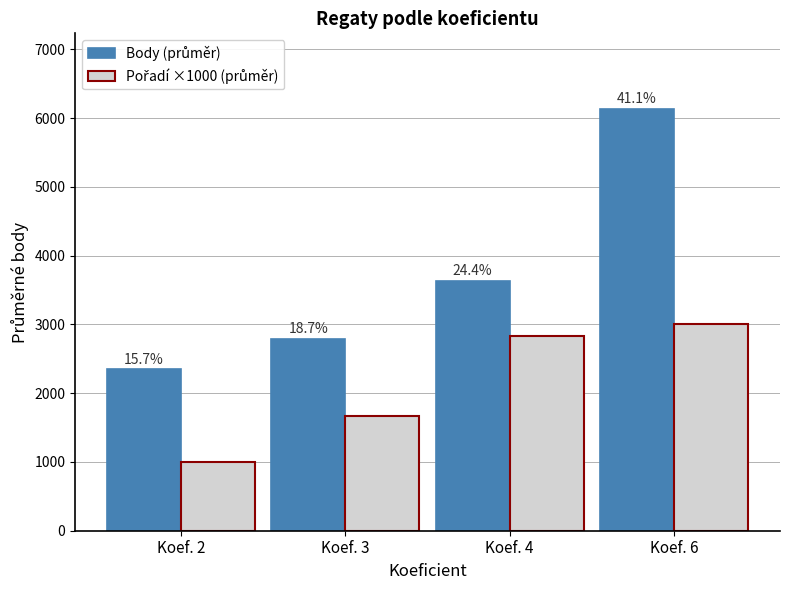

How many bars are there in each group?

2